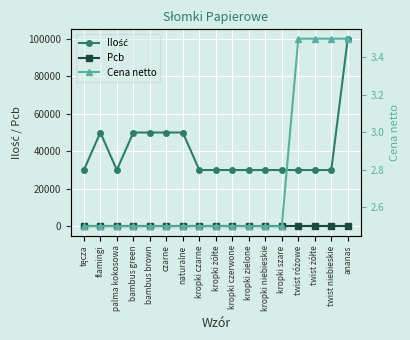

Which category has the lowest value across all series?

tęcza